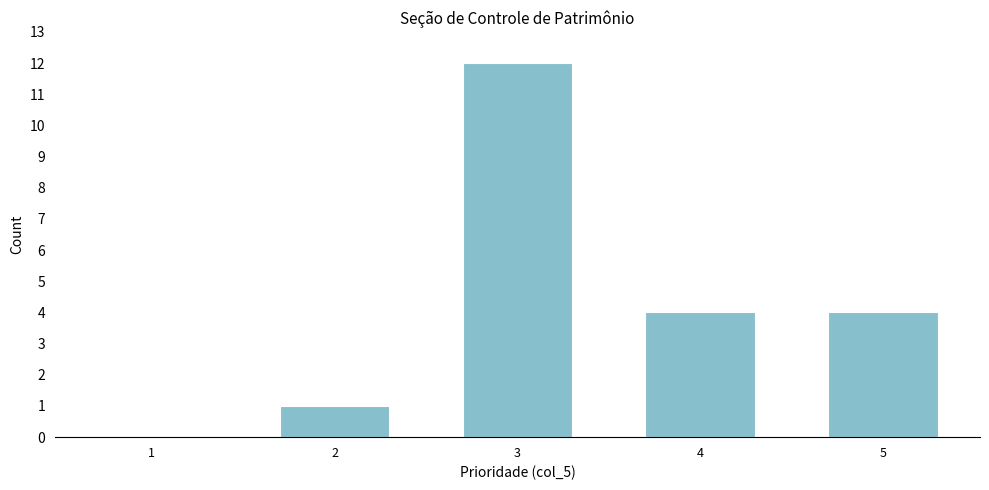

Reading right to left, transcribe all the data shown in this chart.

5=4	4=4	3=12	2=1	1=0